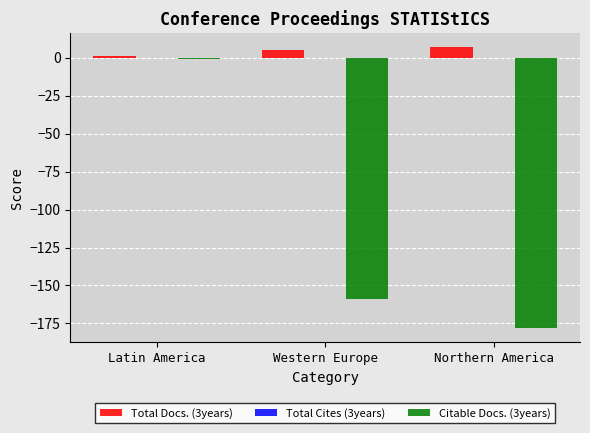

Is the value of Citable Docs. (3years) at Western Europe greater than the value of Total Docs. (3years) at Latin America?

No